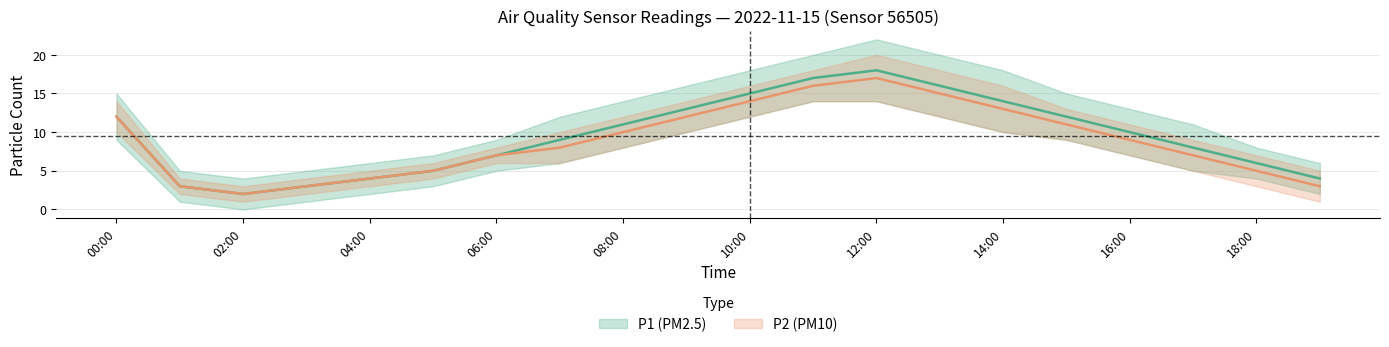

What is the difference between the second highest and minimum values in the P1 series?

15